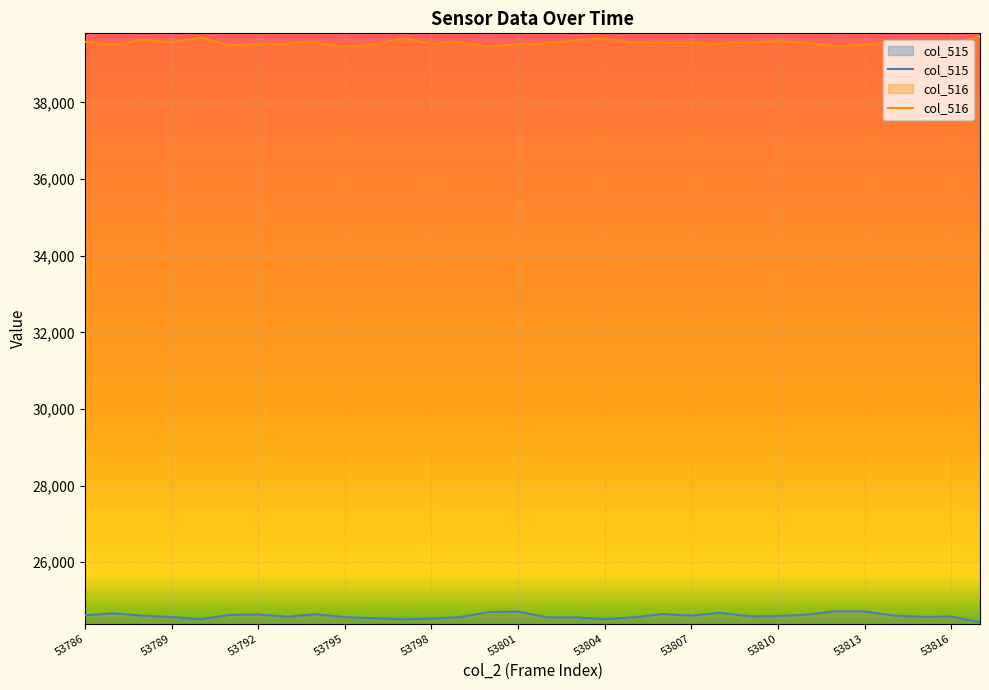

Is it true that col_515 equals 24717 at 53801?

True